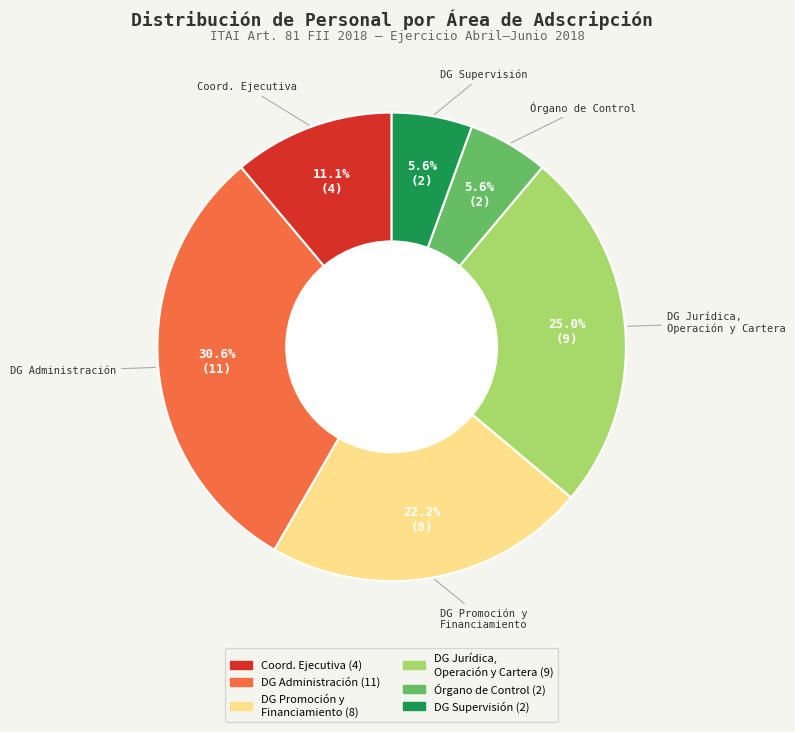

Which has a higher value, Órgano de Control or DG Administración?

DG Administración